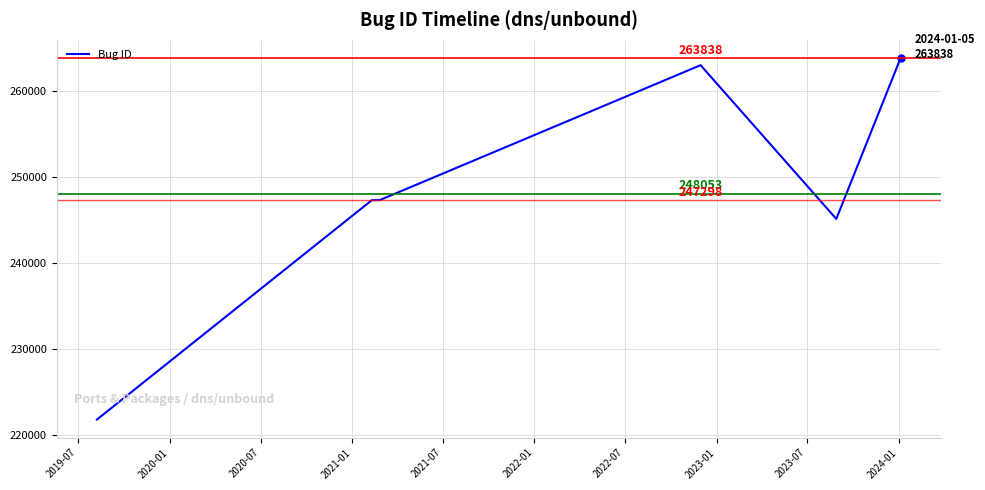

True or false: the data has more than 2 interior local peaks.

False